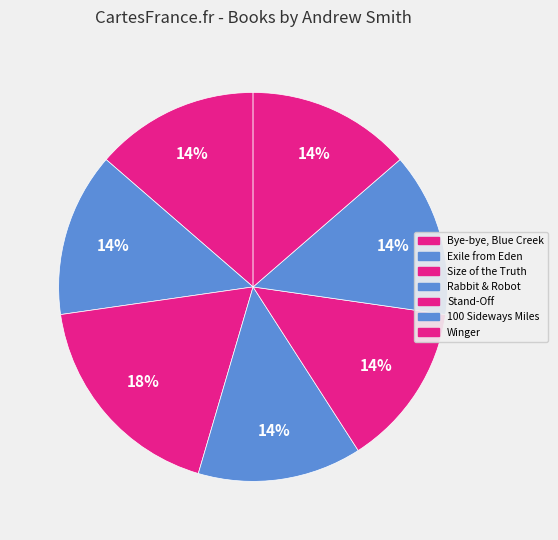

Which has a higher value, 100 Sideways Miles or Winger?

100 Sideways Miles